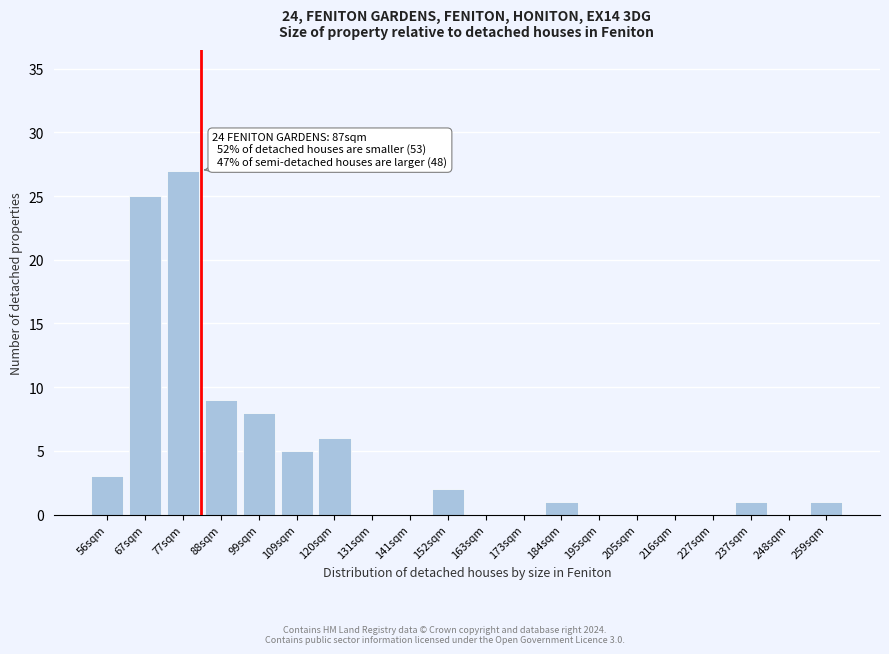

Reading left to right, what are all the values shown in this chart?

56sqm=3	67sqm=25	77sqm=27	88sqm=9	99sqm=8	109sqm=5	120sqm=6	131sqm=0	141sqm=0	152sqm=2	163sqm=0	173sqm=0	184sqm=1	195sqm=0	205sqm=0	216sqm=0	227sqm=0	237sqm=1	248sqm=0	259sqm=1